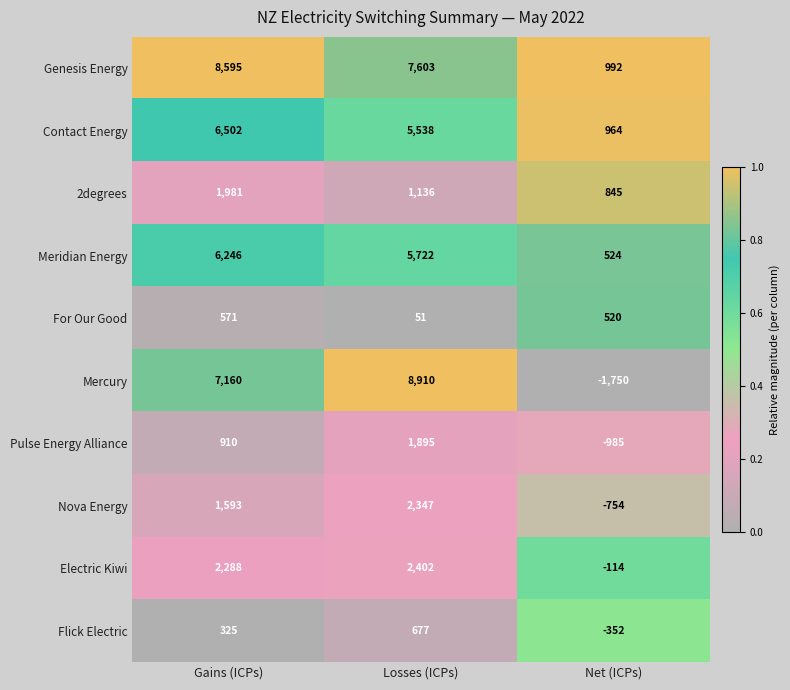

Count the Contact Energy values in the range 964 to 6502.

3